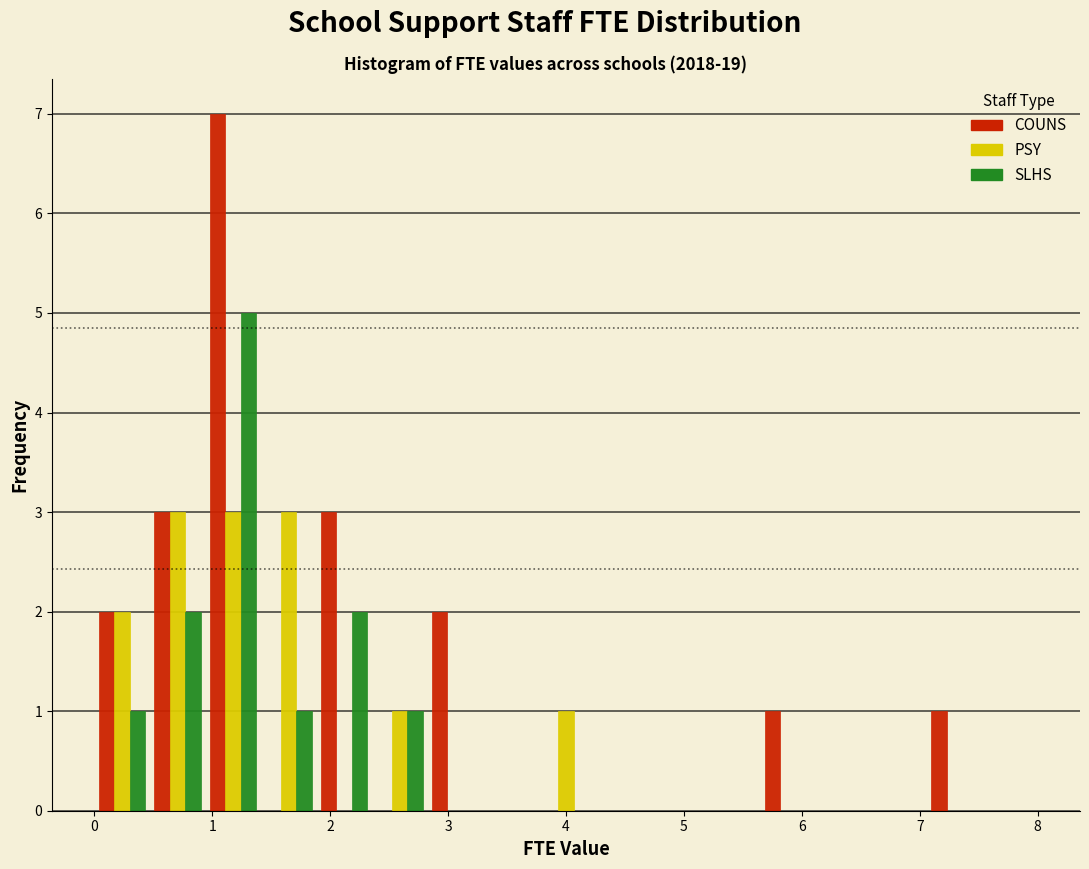

In the COUNS series, which range on the x-axis has the tallest bar?

0.9 to 1.4